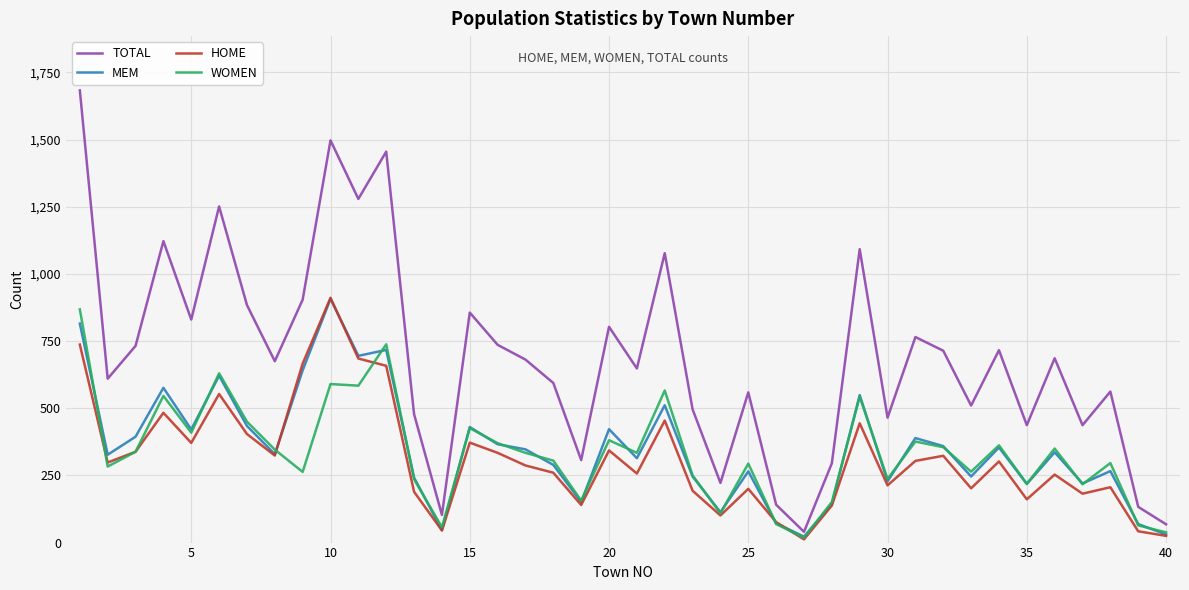

What is the highest value of the TOTAL series?

1683